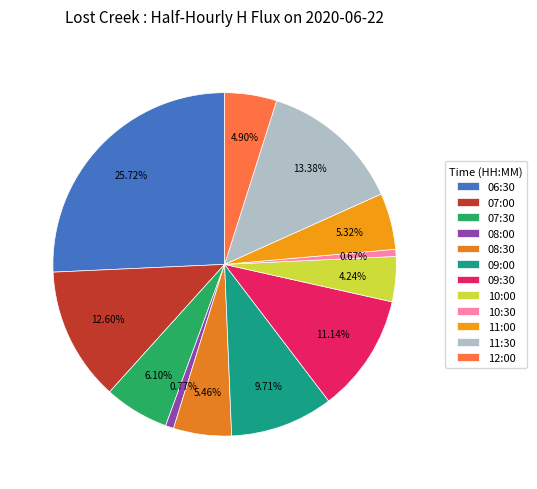

Which category has the biggest portion of the pie?

06:30